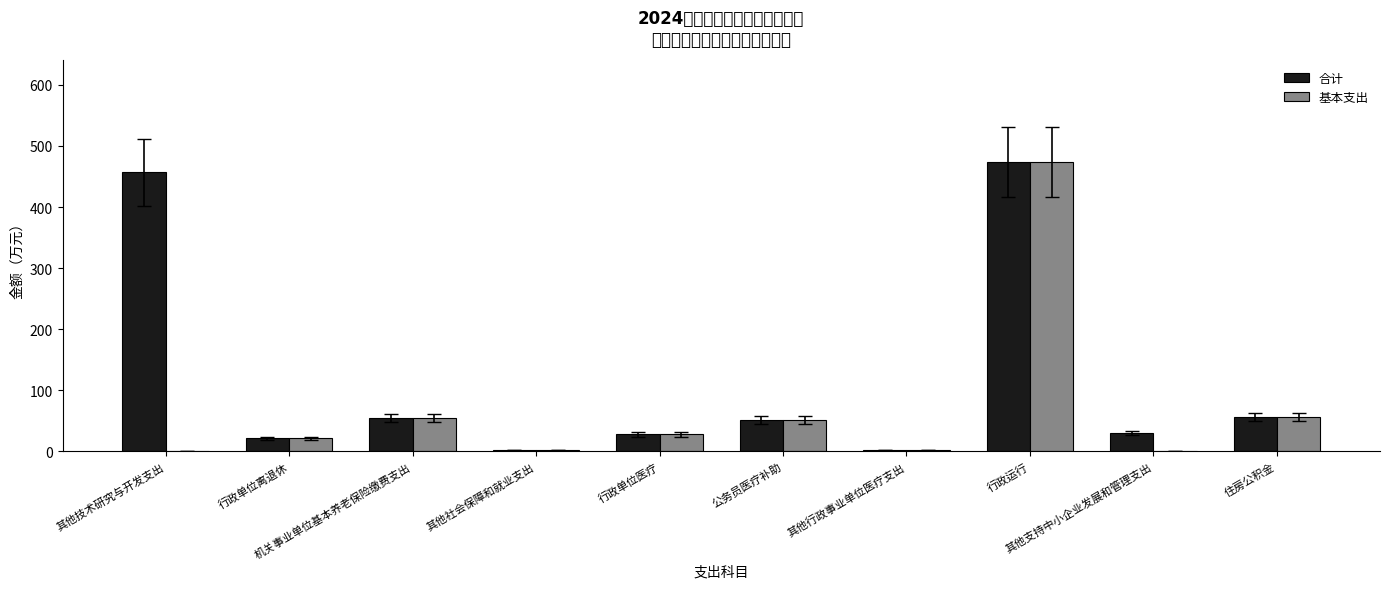

What is the sum of all 基本支出 values?

690.0